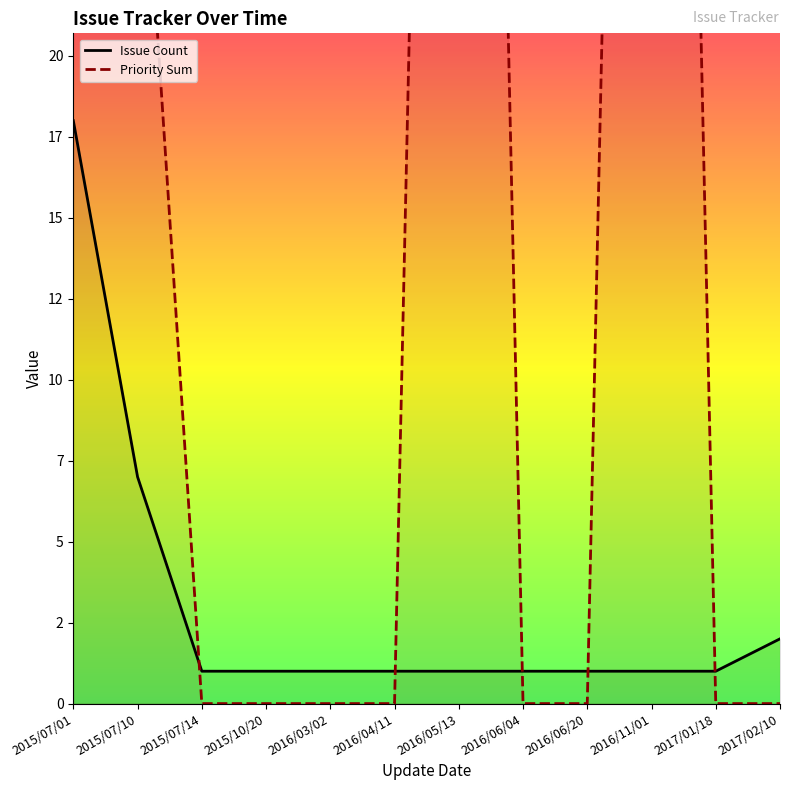

What is the label of the 2nd point from the left?

2015/07/10